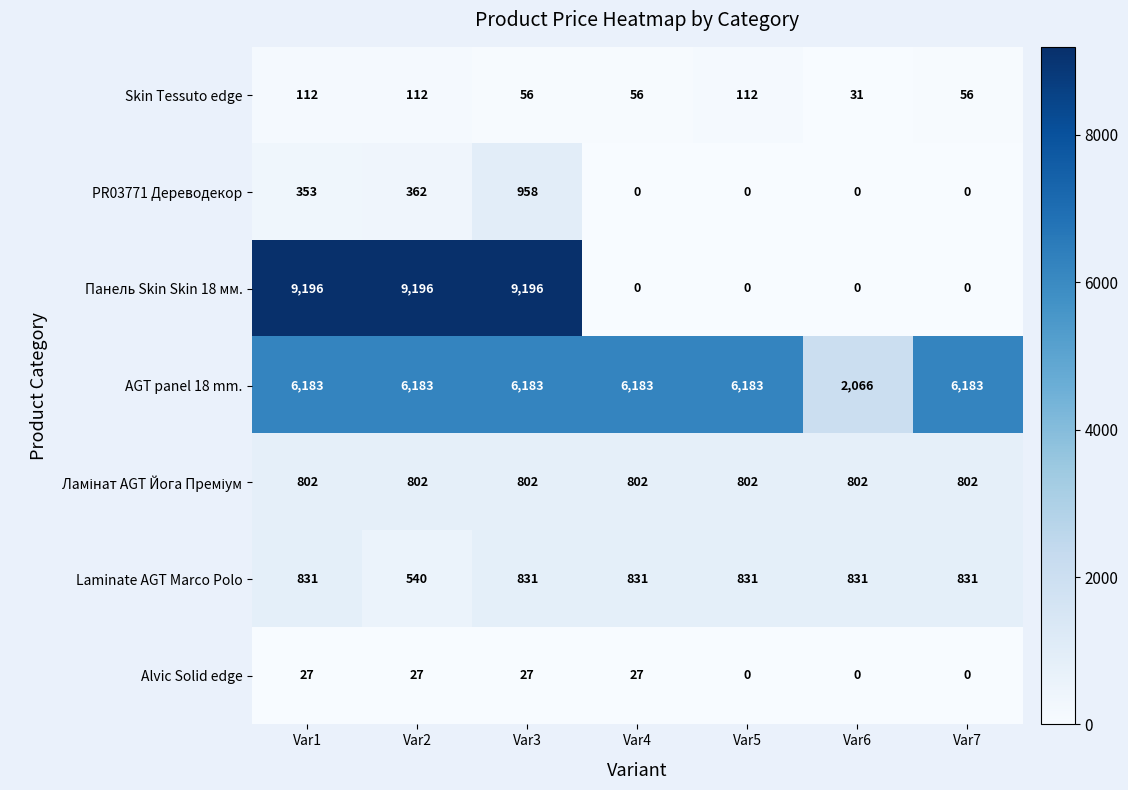

What is the sum of the AGT panel 18 mm. values at Var2 and Var6?

8249